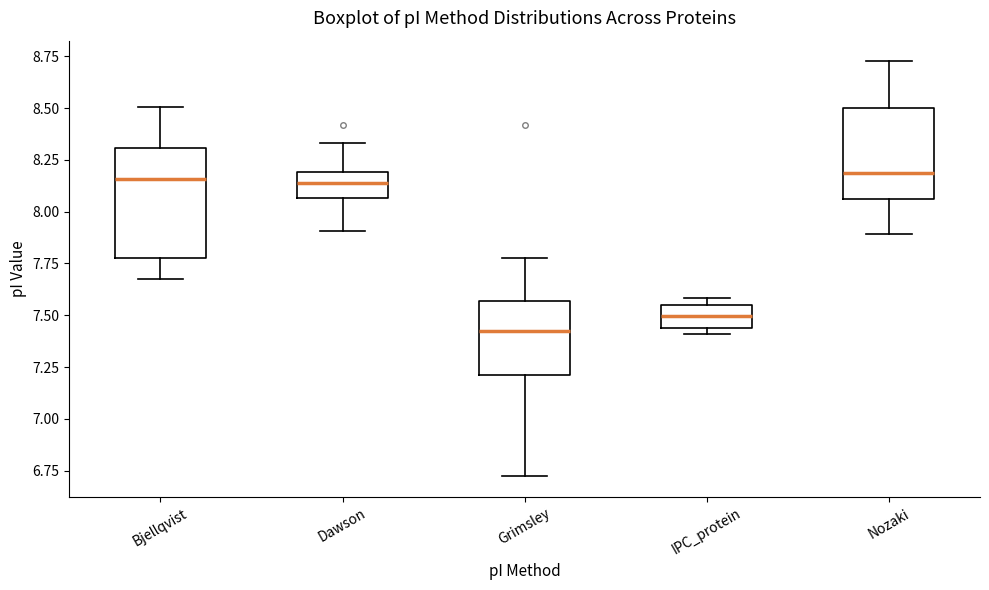

Which box is the tallest, from its lower edge to its upper edge?

Bjellqvist